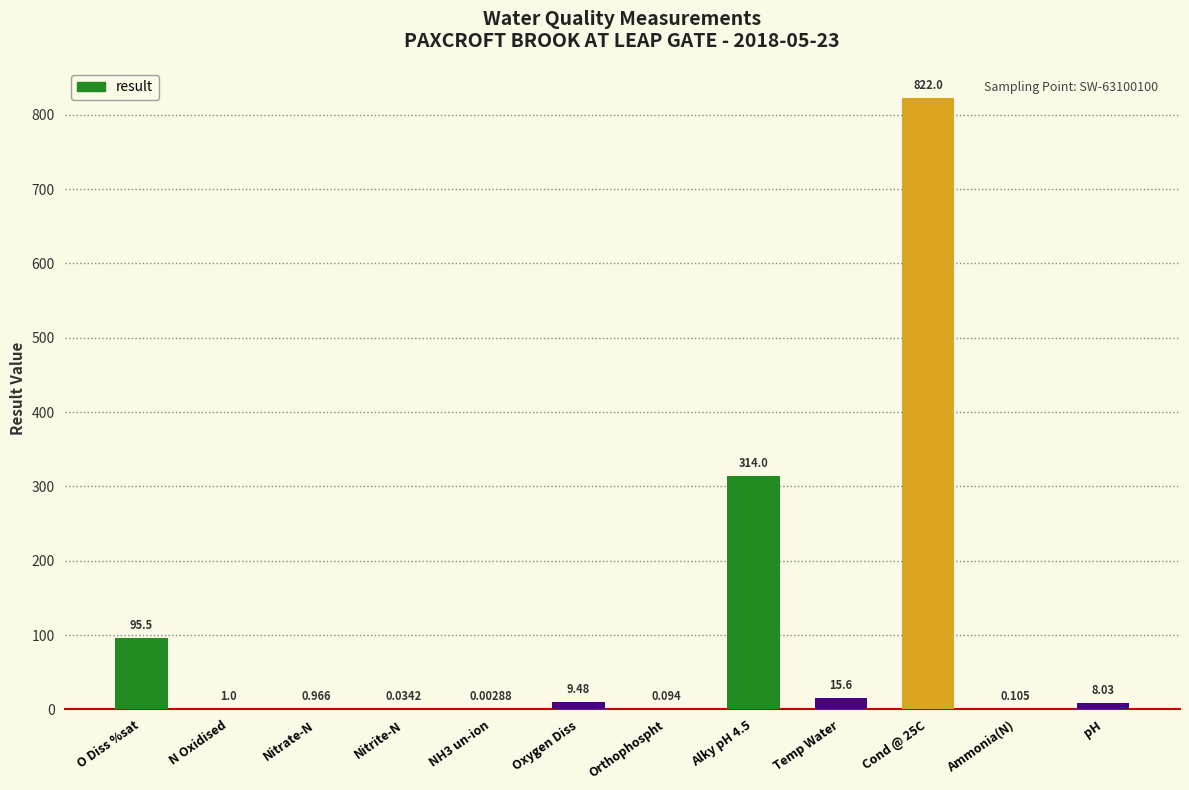

Does the chart contain stacked bars?

No